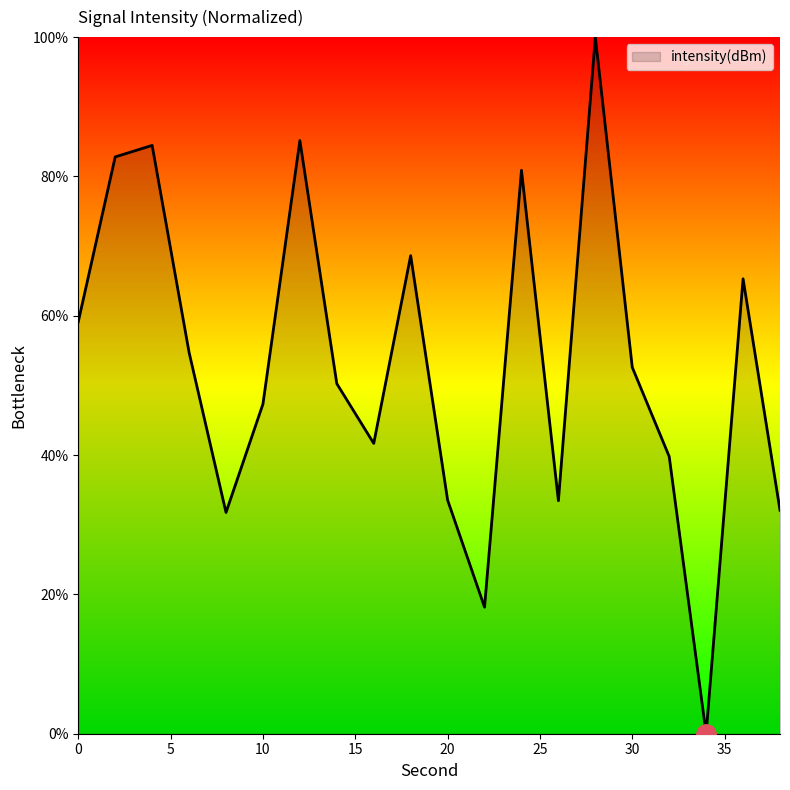

What is the difference between the maximum and minimum values?

100.0